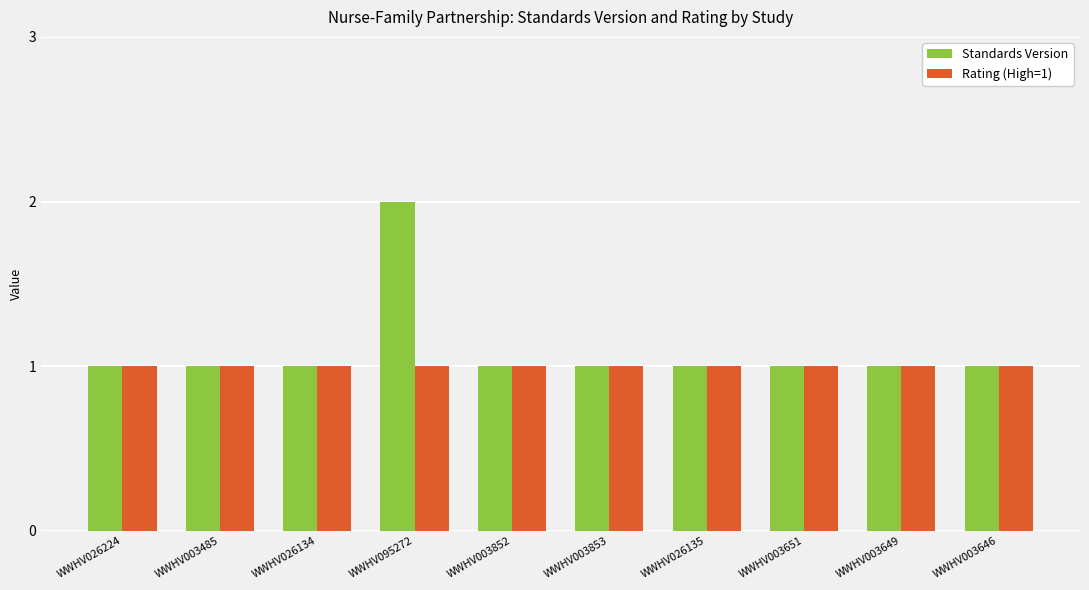

How many groups of bars are there?

10